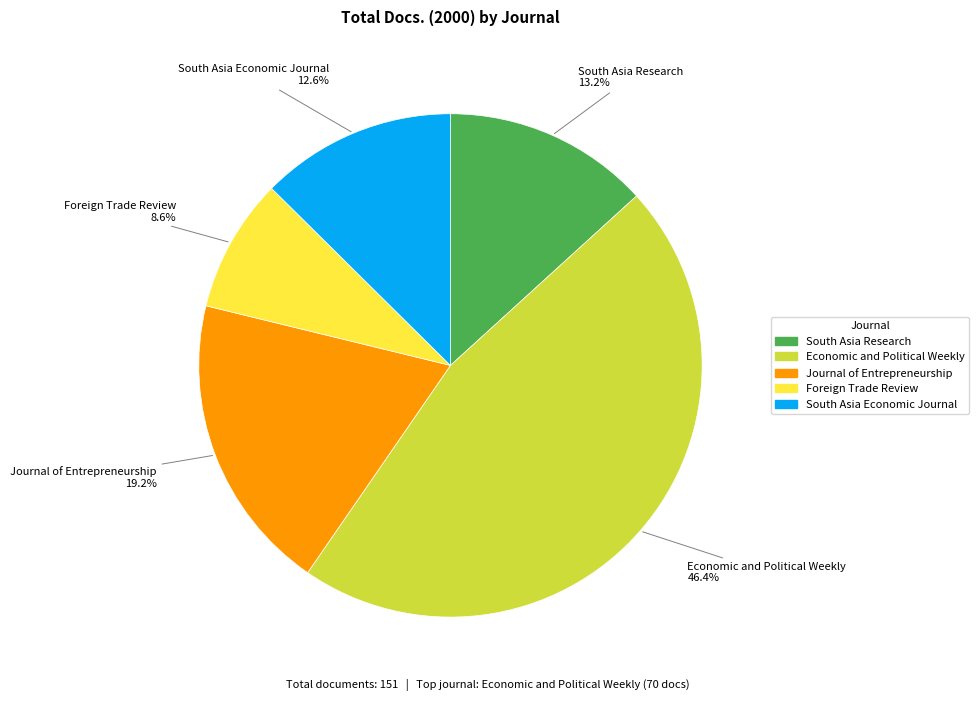

How many slices are in this pie chart?

5